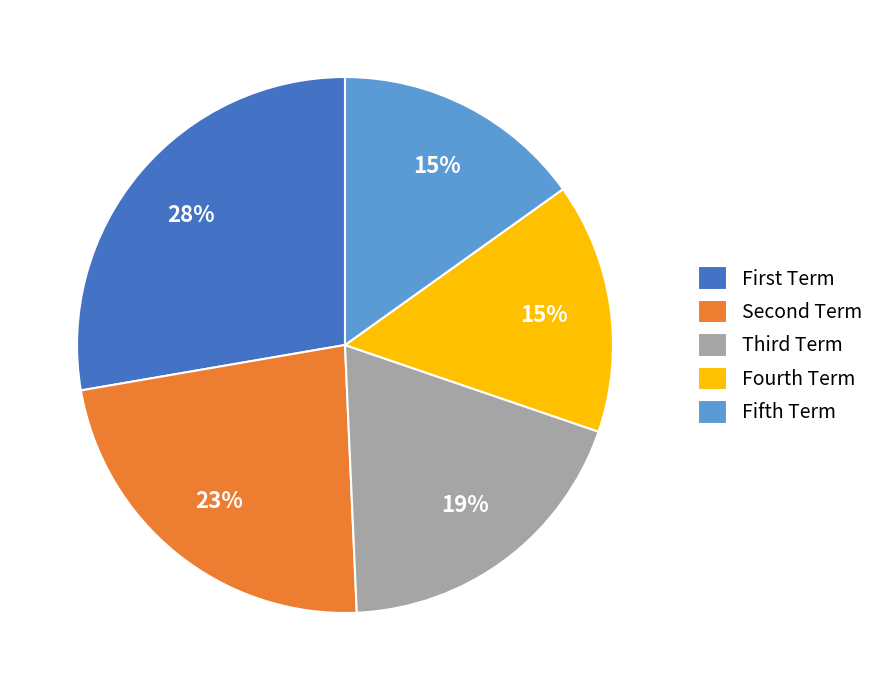

Is it true that Fifth Term is 5% of the pie?

False